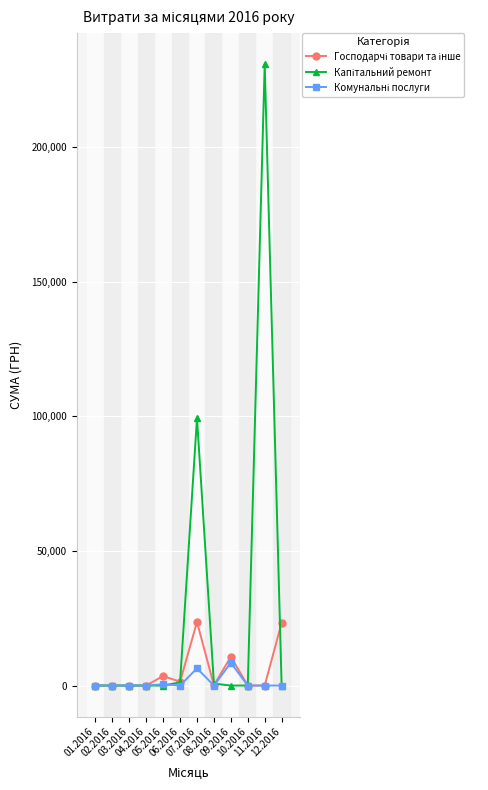

What position from the right is 12.2016?

1